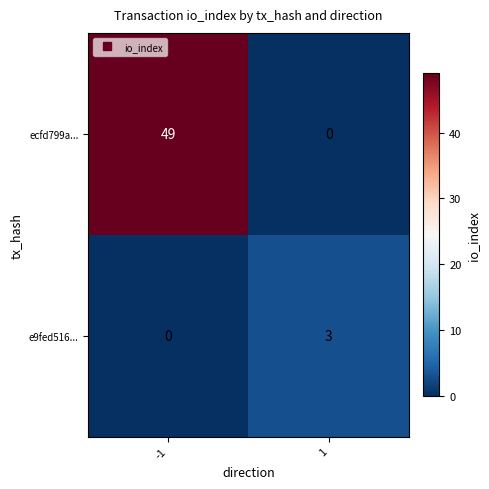

What is the sum of the e9fed516... values at 1 and -1?

3